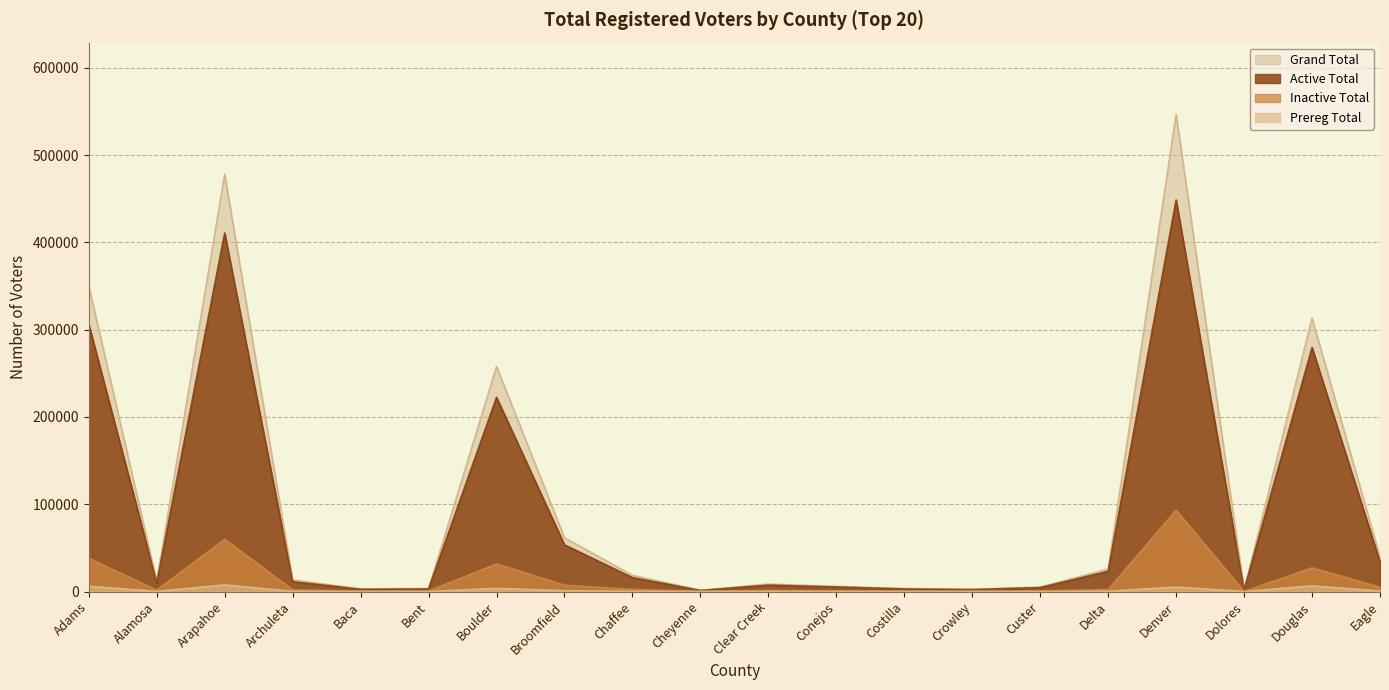

Does the chart display data point markers on the line(s)?

No